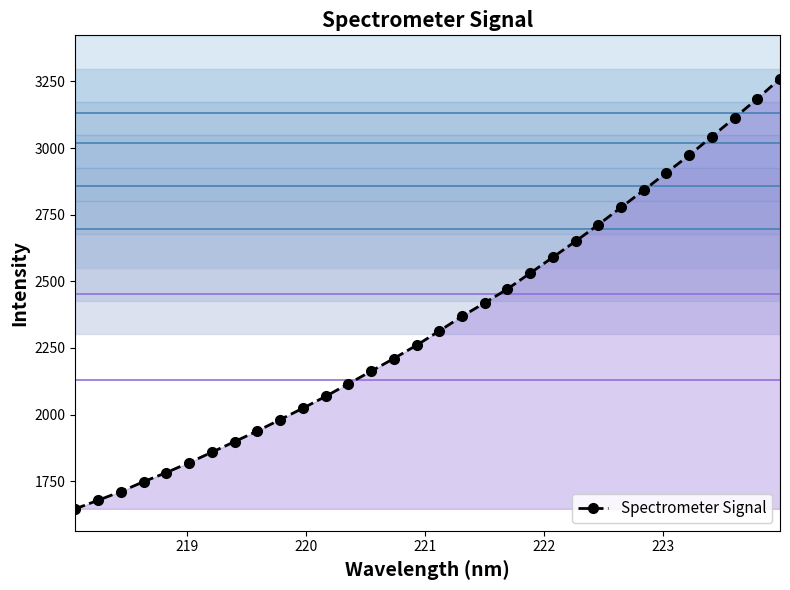

What is the value of the Spectrometer Signal point at the 21st from the left?

2530.5